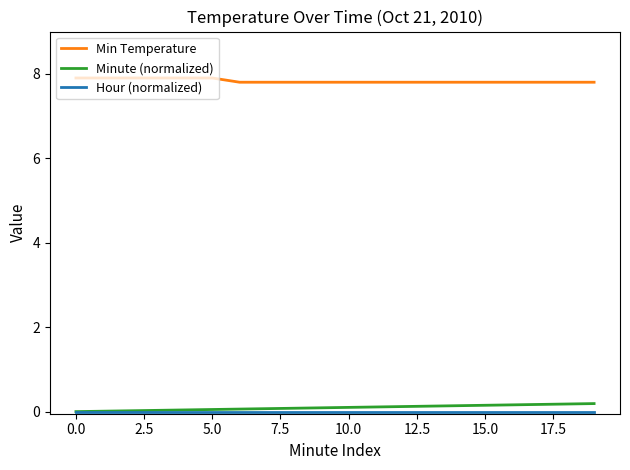

What is the maximum value shown in the chart?

7.9